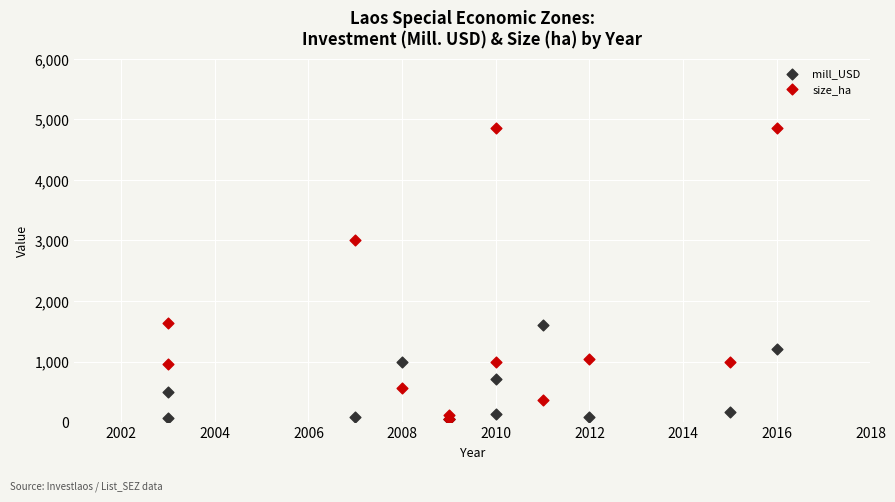

In the size_ha series, what Y value is closest to 2451?

3000.0